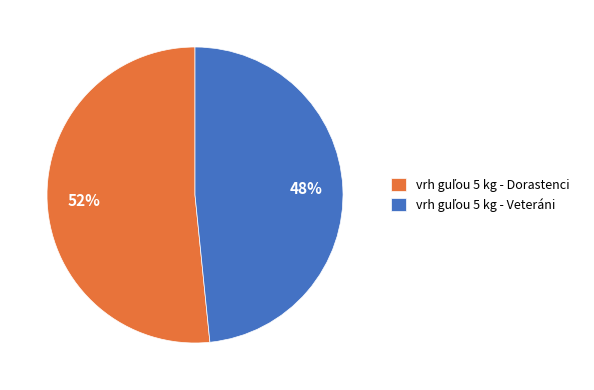

Count the number of slices in the pie.

2